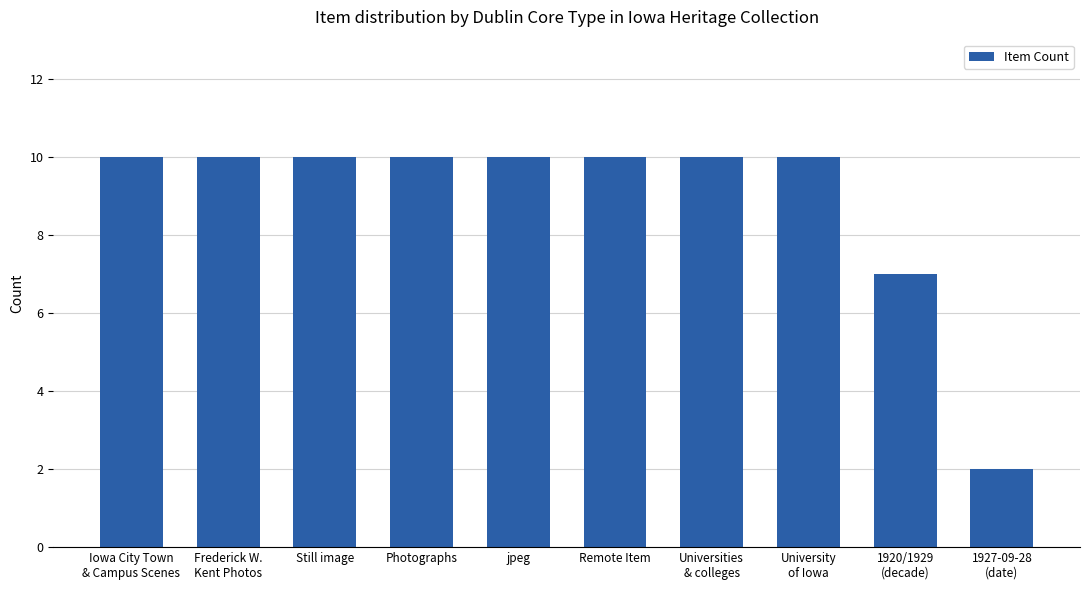

Which label corresponds to the smallest value in the chart?

1927-09-28
(date)